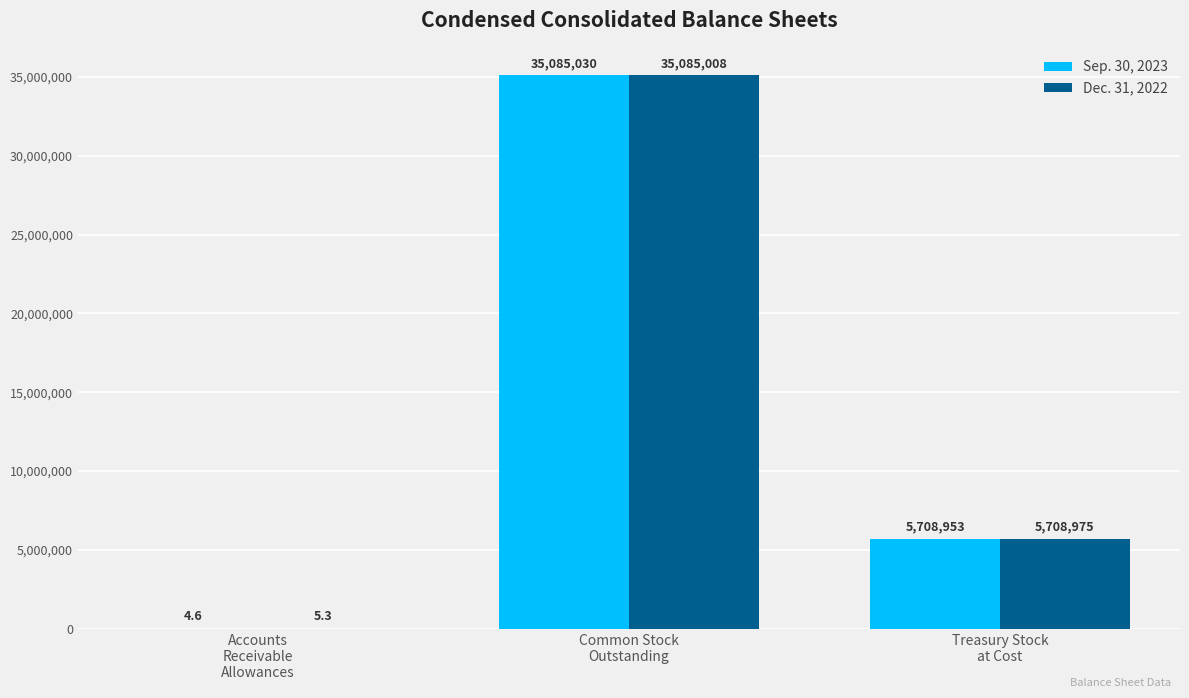

What is the difference between the Sep. 30, 2023 values at Treasury Stock
at Cost and Common Stock
Outstanding?

29376077.0